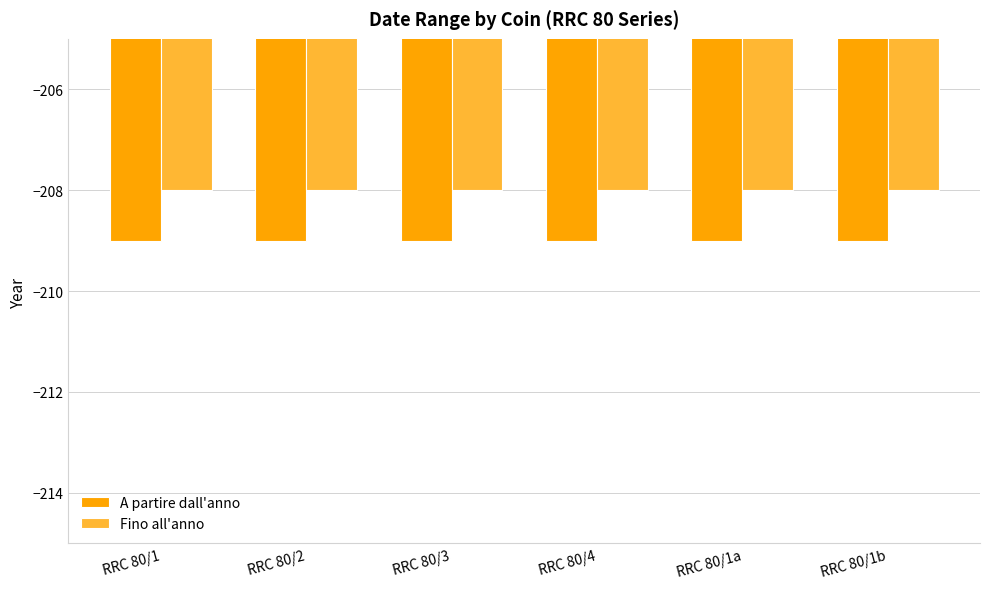

Reading left to right, what are all the values shown in this chart?

A partire dall'anno: RRC 80/1=-209	RRC 80/2=-209	RRC 80/3=-209	RRC 80/4=-209	RRC 80/1a=-209	RRC 80/1b=-209
Fino all'anno: RRC 80/1=-208	RRC 80/2=-208	RRC 80/3=-208	RRC 80/4=-208	RRC 80/1a=-208	RRC 80/1b=-208